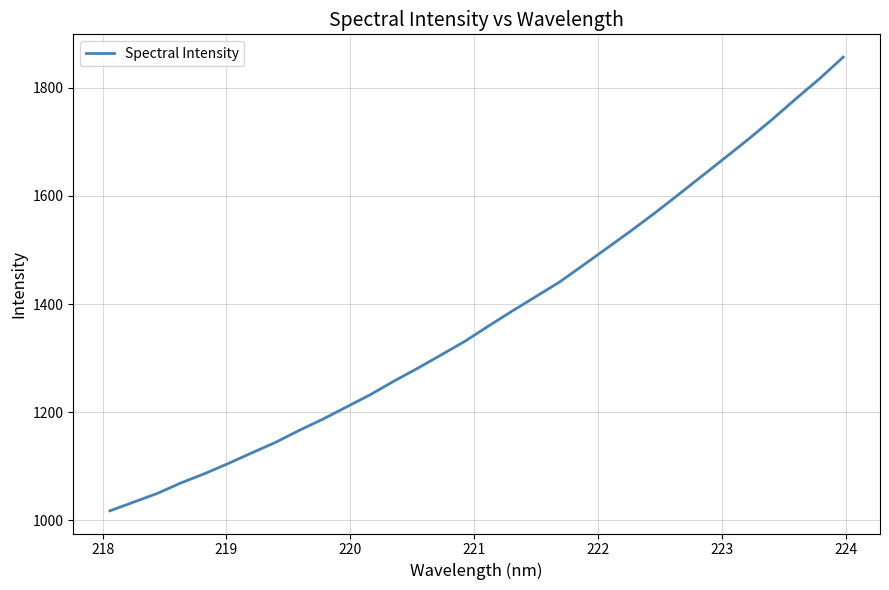

What is the minimum value shown in the chart?

1017.8